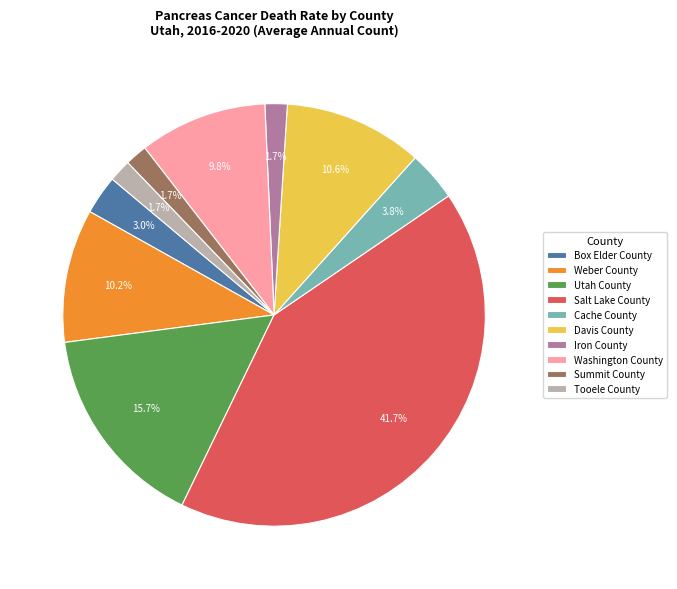

Which category has the biggest portion of the pie?

Salt Lake County